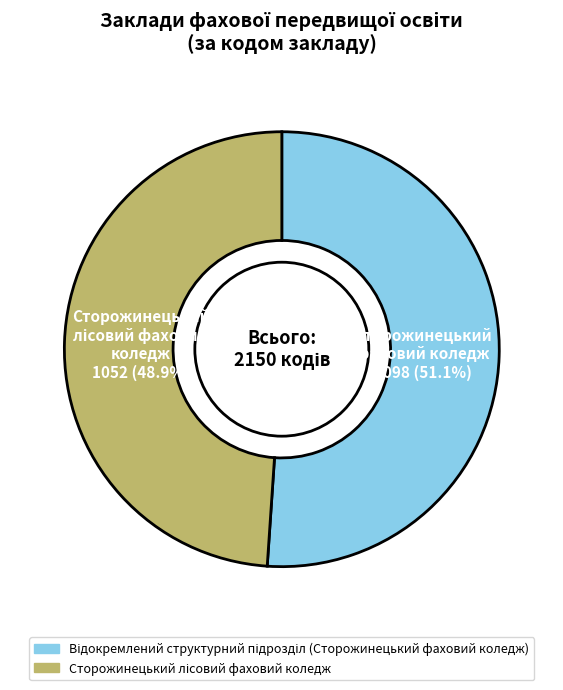

Does any single category account for the majority?

Yes